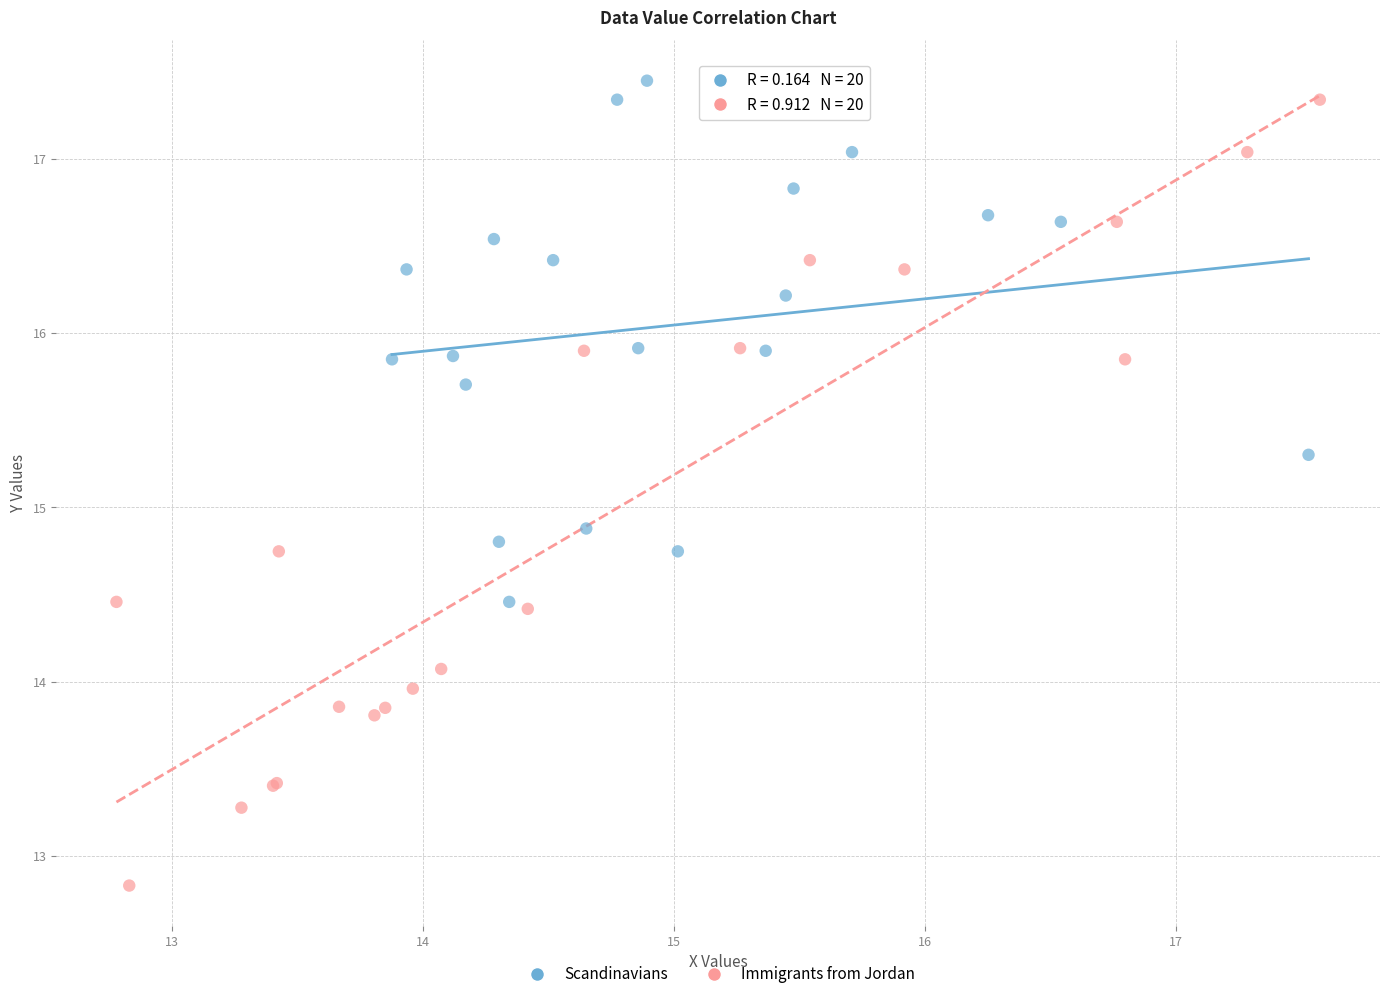

Which series reaches the minimum Y coordinate?

Immigrants from Jordan